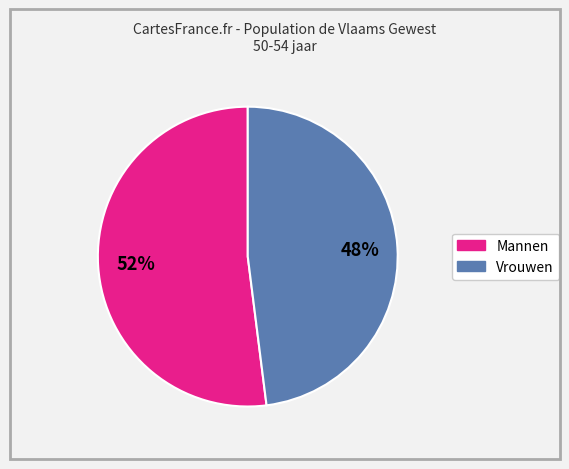

To the nearest percent, what is the average slice percentage?

50%